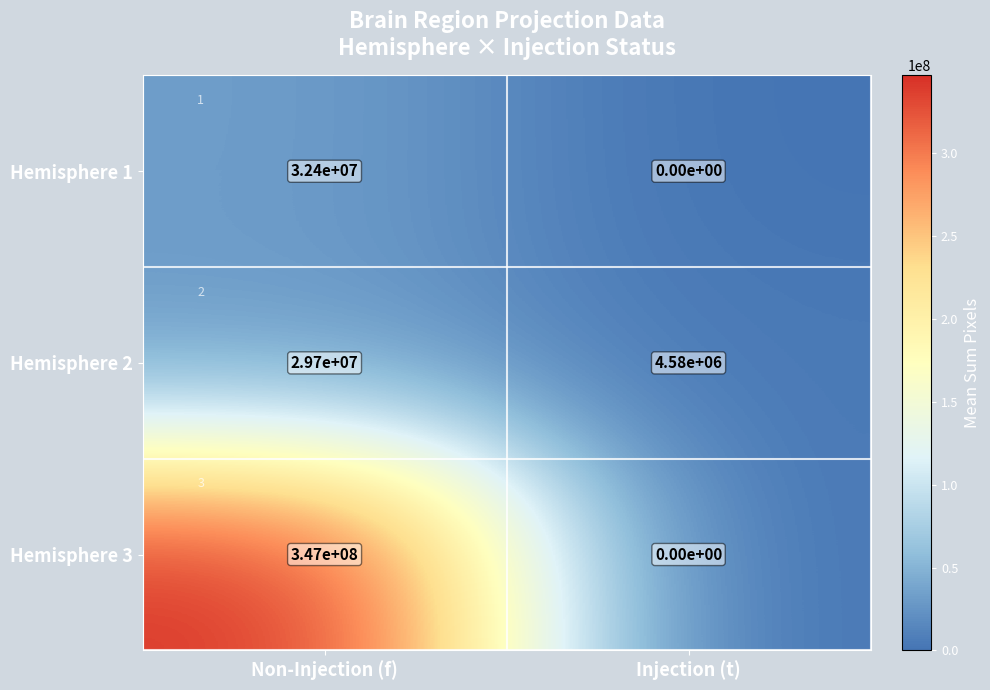

Which series changed the most between Non-Injection (f) and Injection (t)?

Hemisphere 3